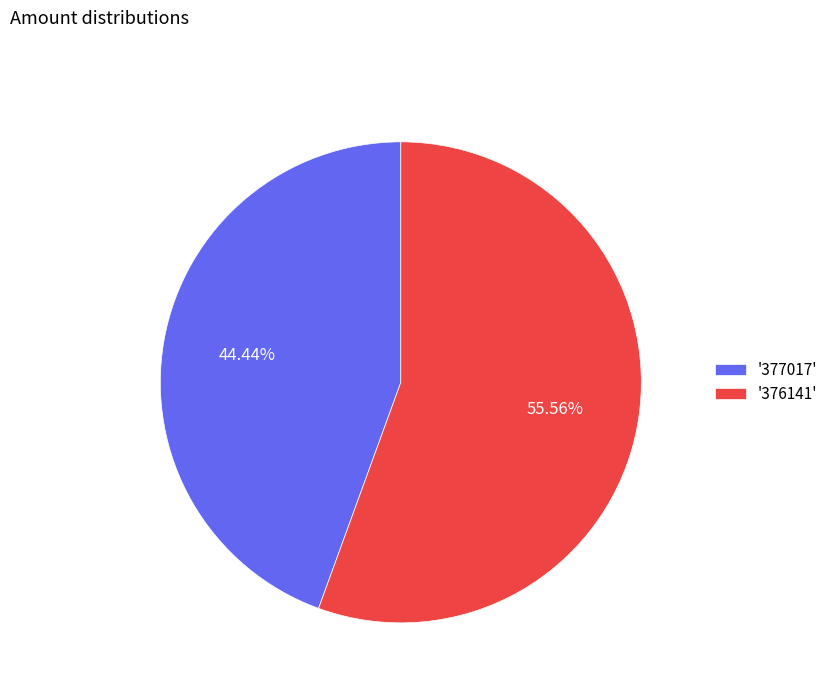

Count the number of slices in the pie.

2